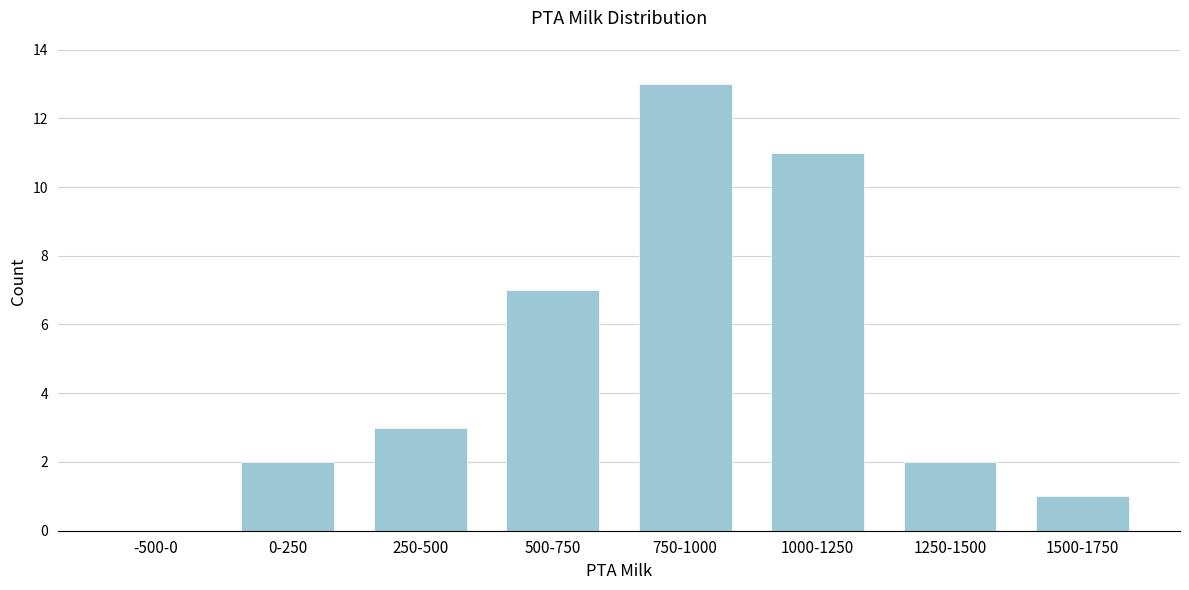

Reading left to right, what are all the values shown in this chart?

-500-0=0	0-250=2	250-500=3	500-750=7	750-1000=13	1000-1250=11	1250-1500=2	1500-1750=1